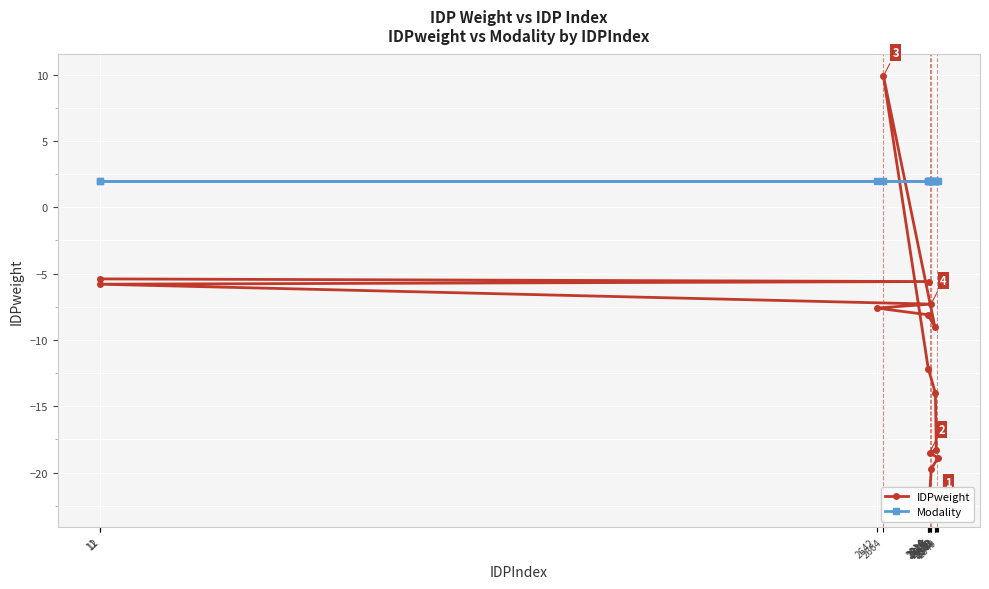

The IDPweight series shows -9.3 at 2826. True or false?

False